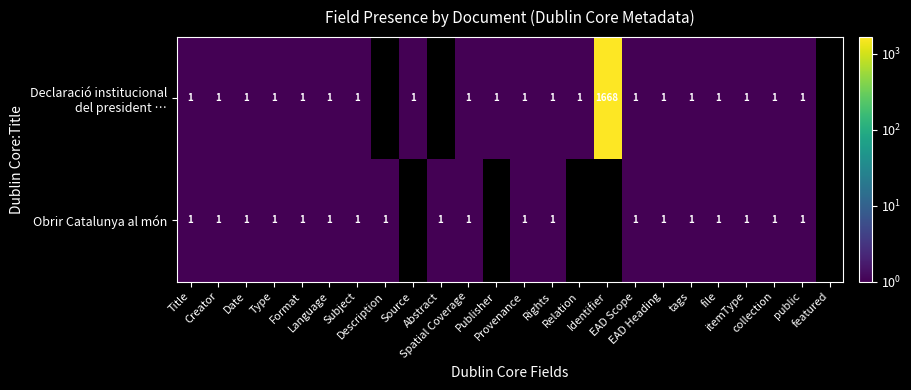

What is the greatest value displayed?

1668.0